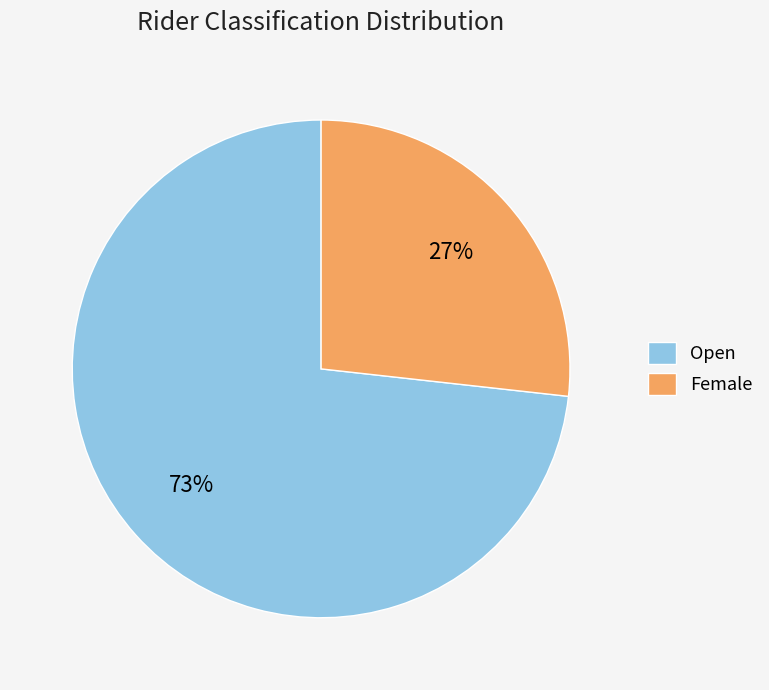

Rank the categories by value from lowest to highest.

Female, Open